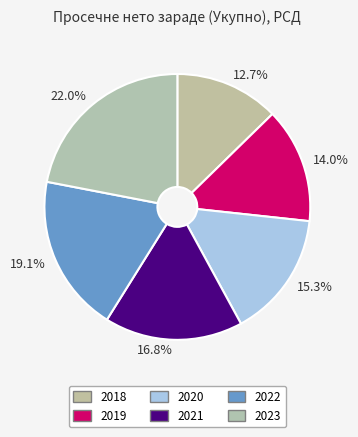

Is 14.0% the majority of the pie?

No